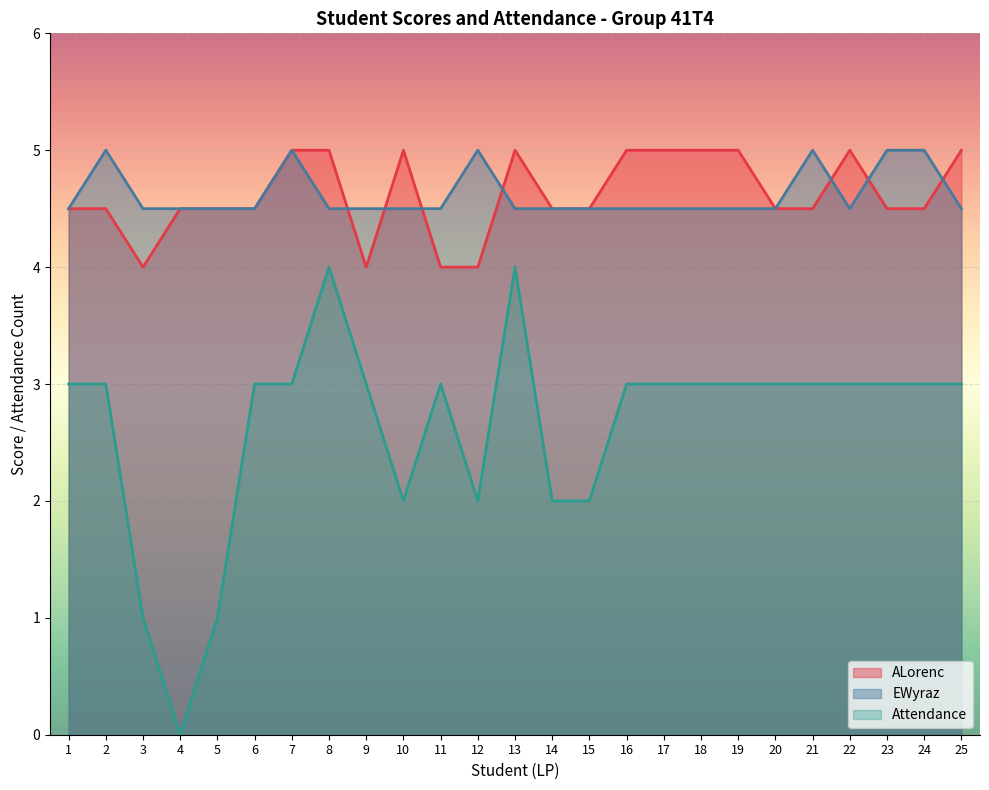

The Attendance series shows 2.0 at 15. True or false?

True